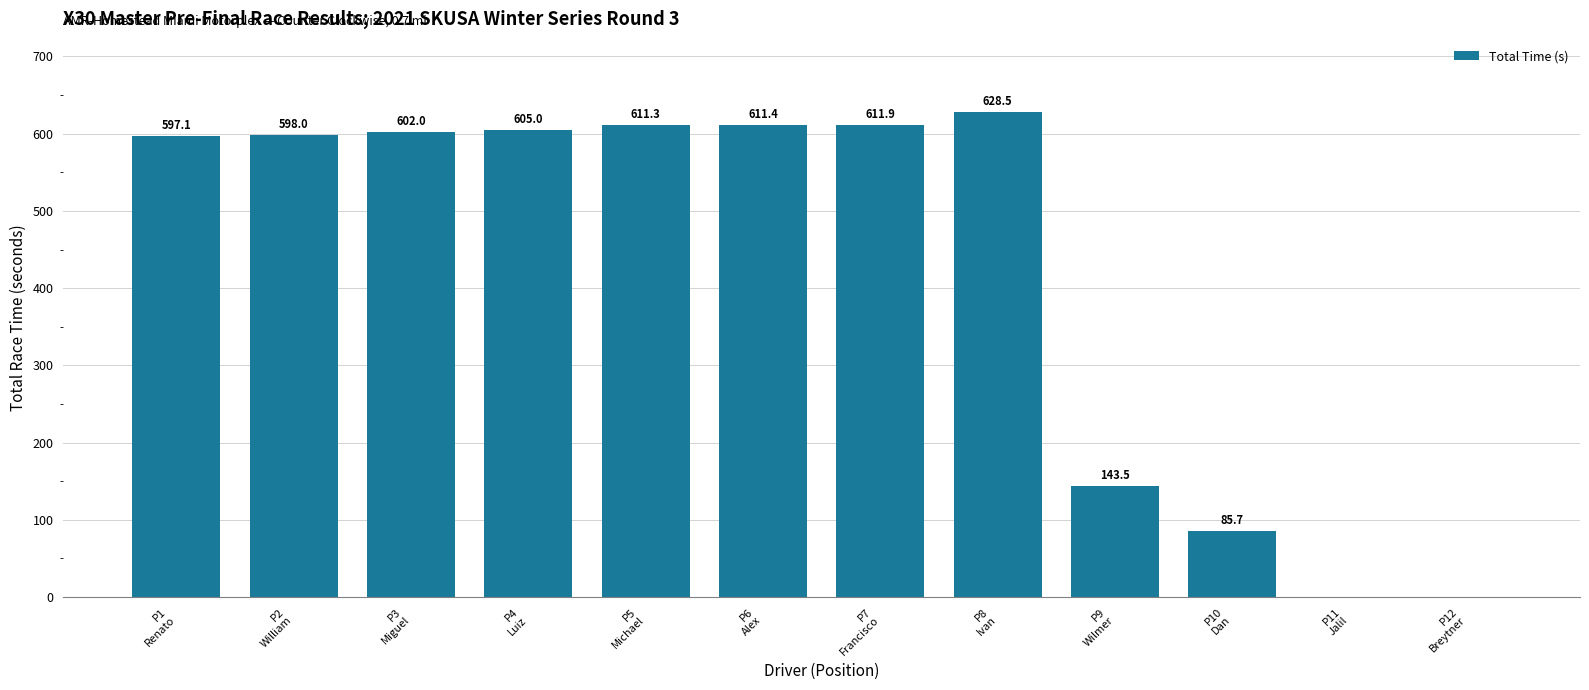

Reading left to right, list all the values displayed in this chart.

P1
Renato=597.1	P2
William=598.0	P3
Miguel=602.0	P4
Luiz=605.0	P5
Michael=611.3	P6
Alex=611.4	P7
Francisco=611.9	P8
Ivan=628.5	P9
Wilmer=143.5	P10
Dan=85.7	P11
Jalil=0.0	P12
Breytner=0.0